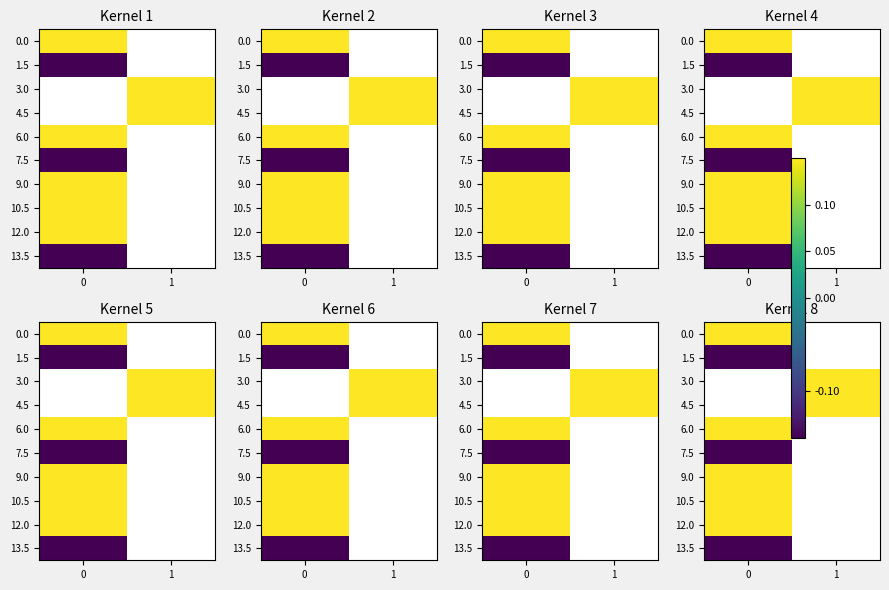

Is the value of 7.5 at 1 greater than the value of 12.0 at 1?

No